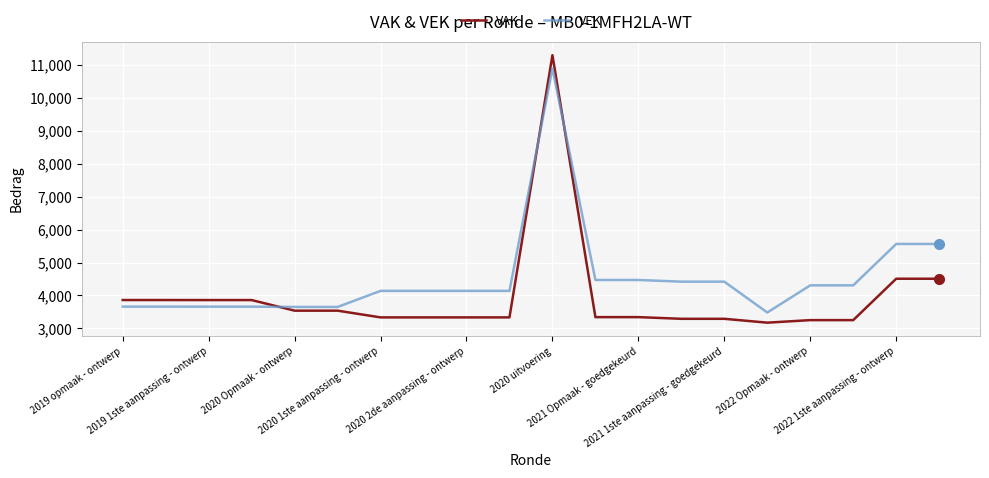

List the series in order of their overall mean, highest first.

VEK, VAK